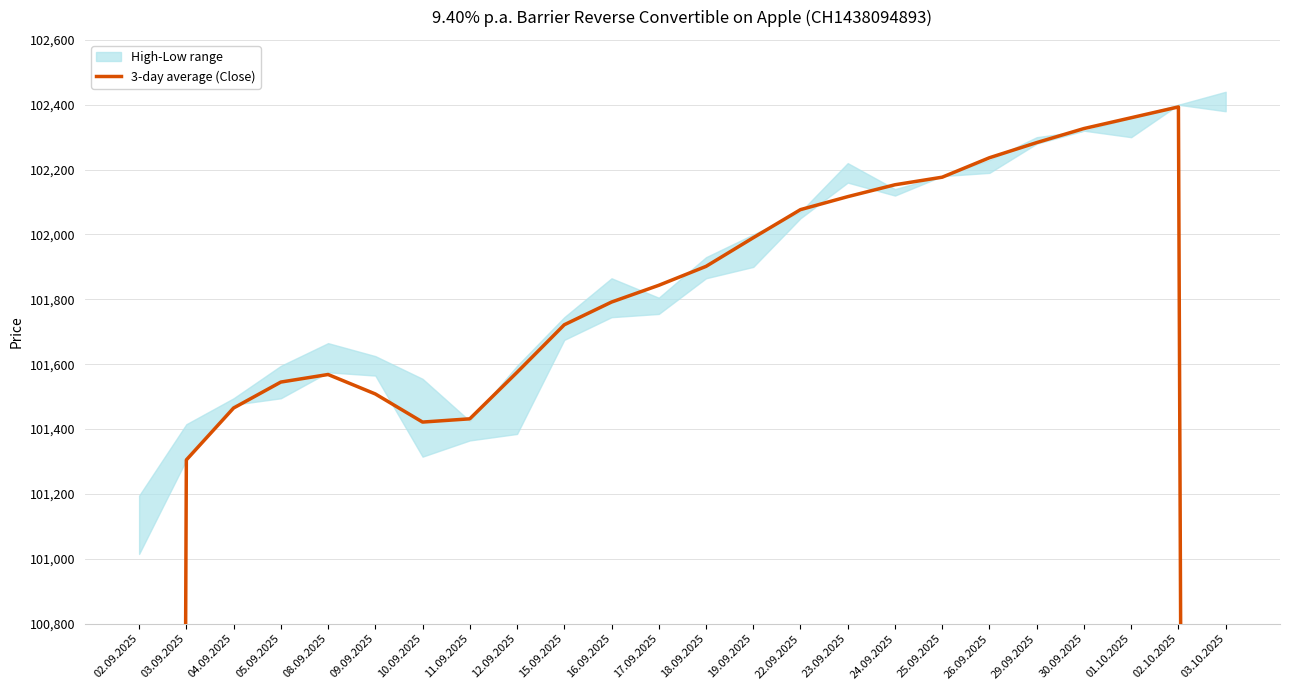

What is the maximum value shown in the chart?

102393.3